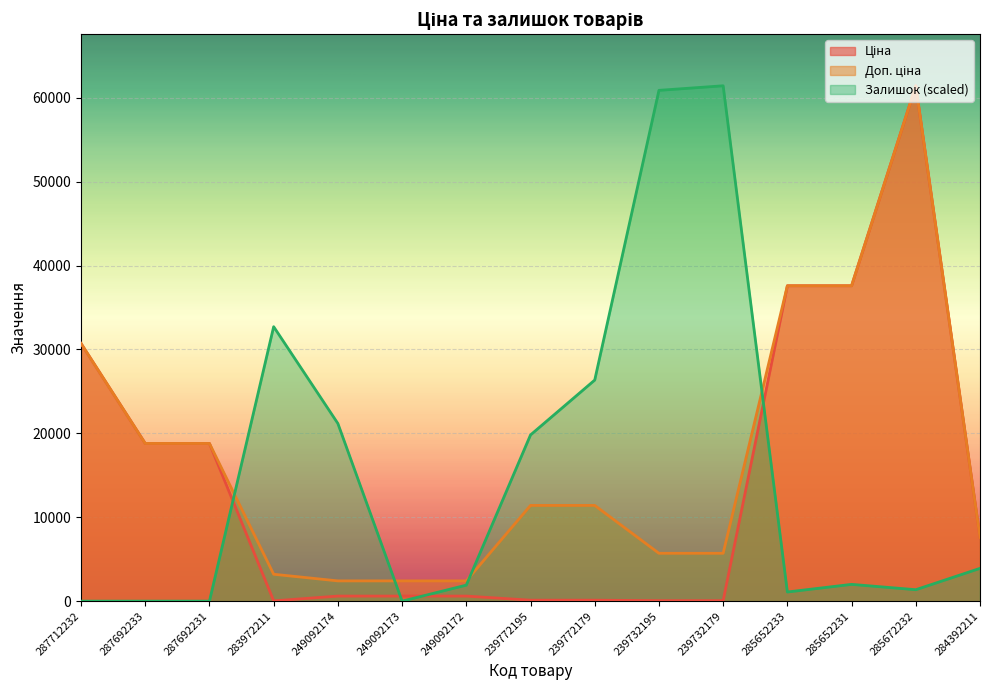

Does the chart display data point markers on the line(s)?

No